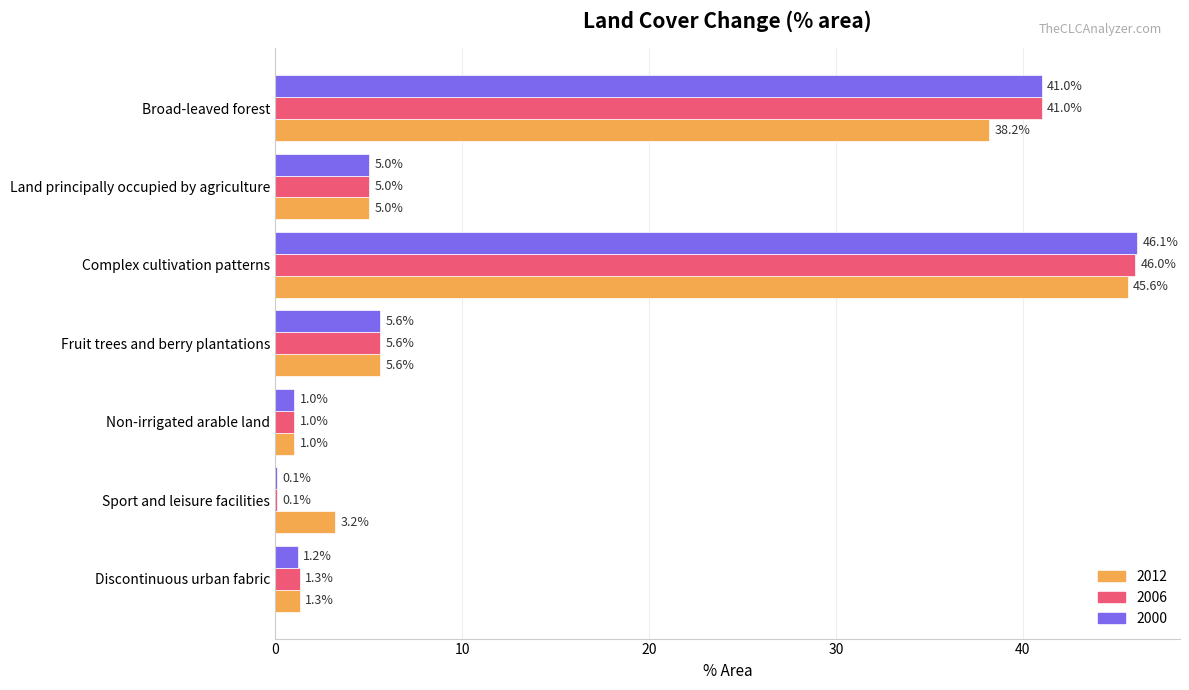

Which category has the highest value in the 2012 series?

Complex cultivation patterns